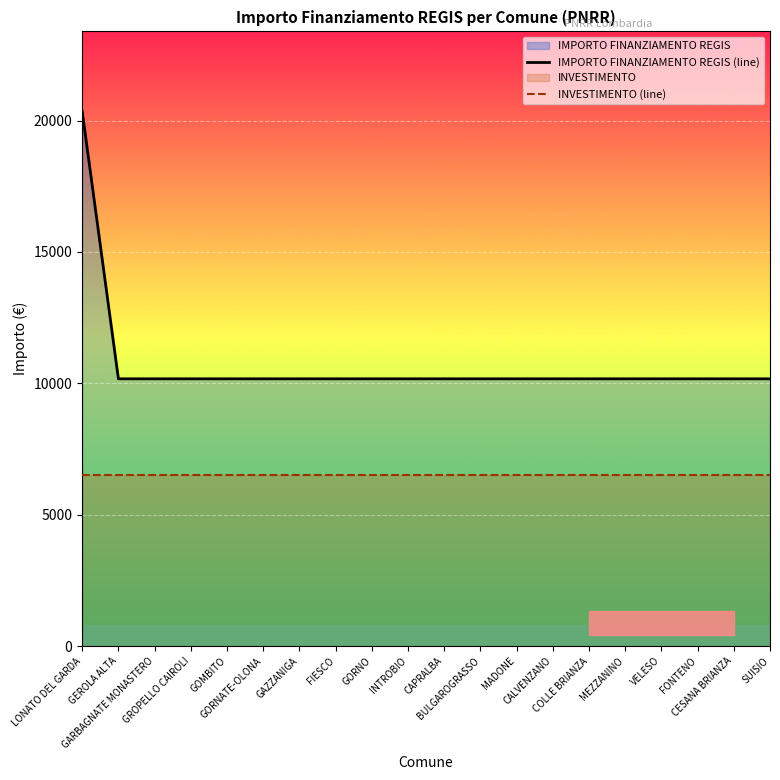

Which has a higher value, FONTENO or MADONE?

FONTENO